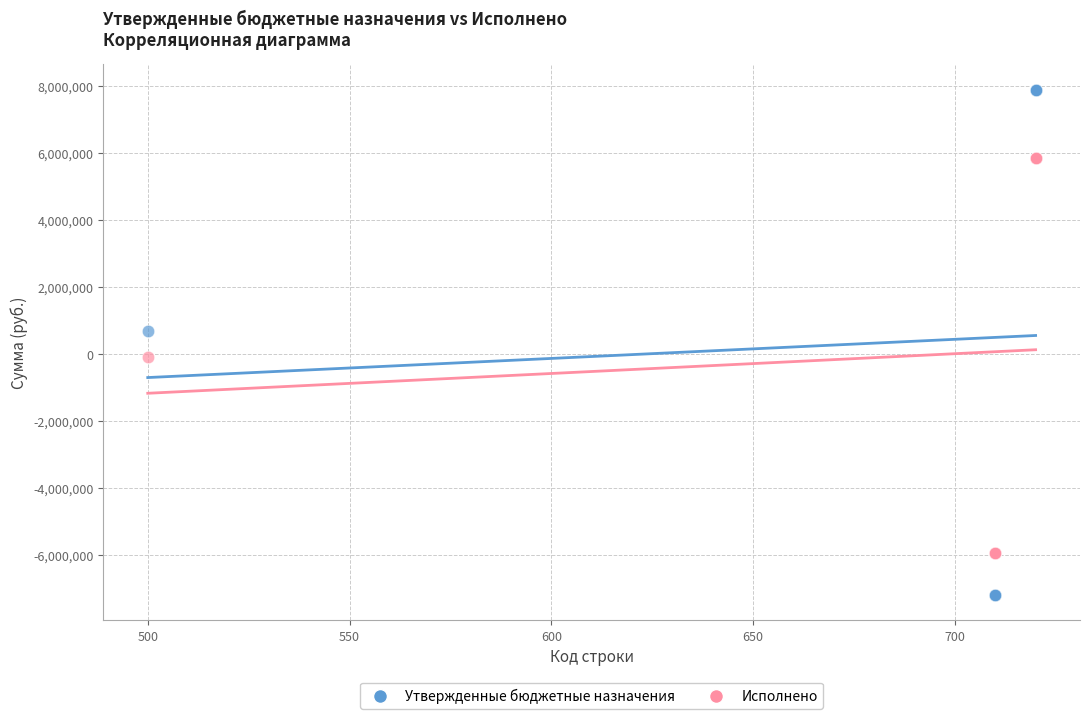

What is the X range (max minus min) for the scatter plot?

220.0